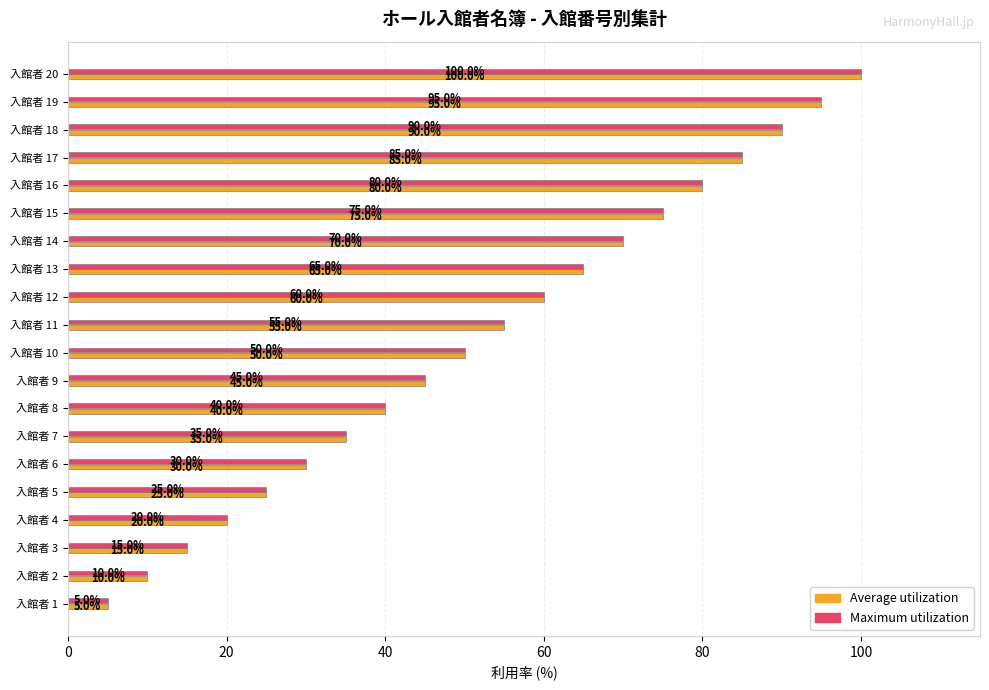

How many values in the Maximum utilization series are below 55?

10